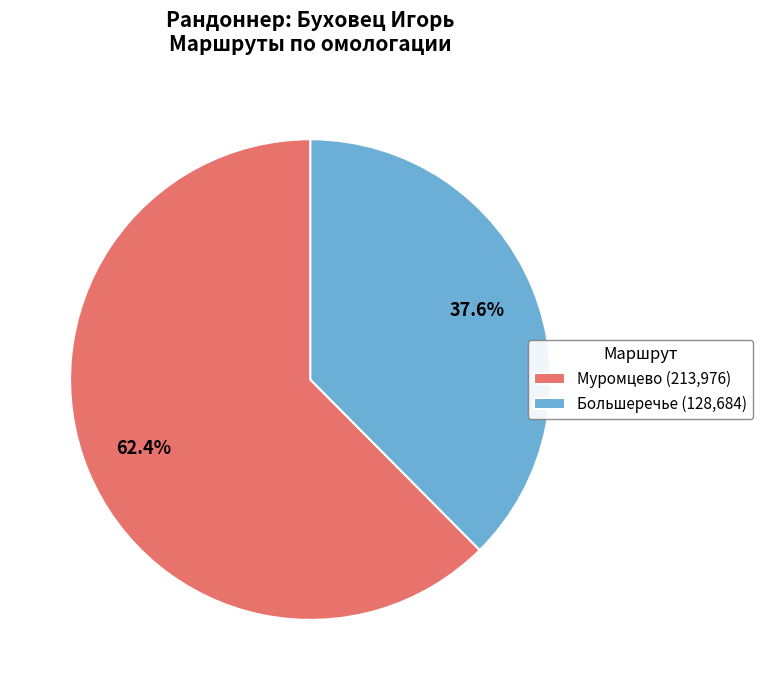

How many slices are in this pie chart?

2